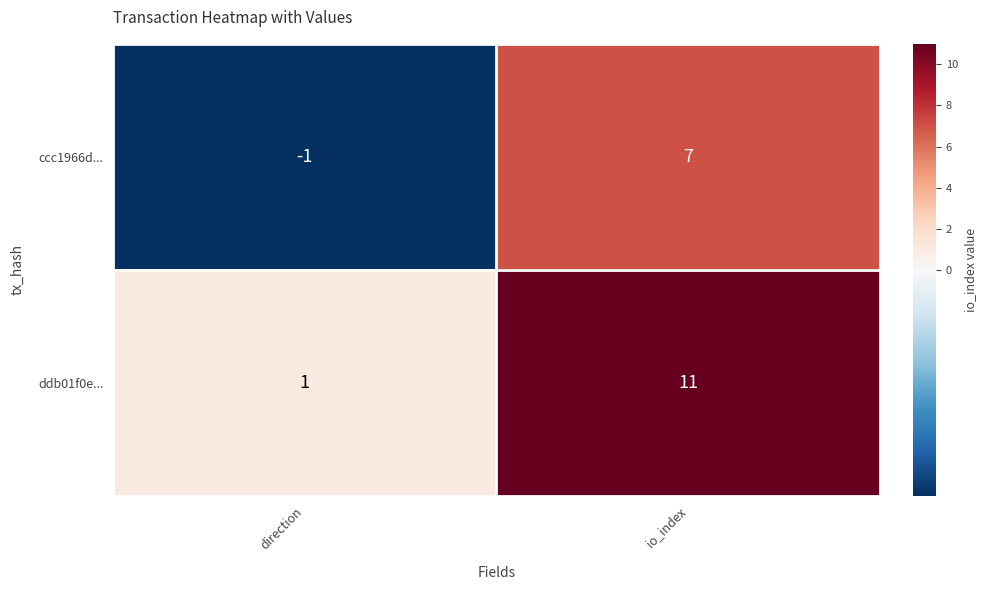

Where is ddb01f0e... nearest to the value 6?

direction